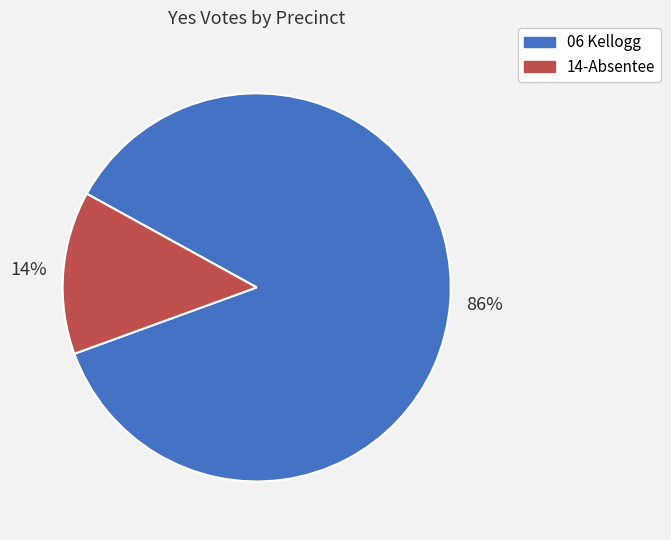

Which has a higher value, 06 Kellogg or 14-Absentee?

06 Kellogg